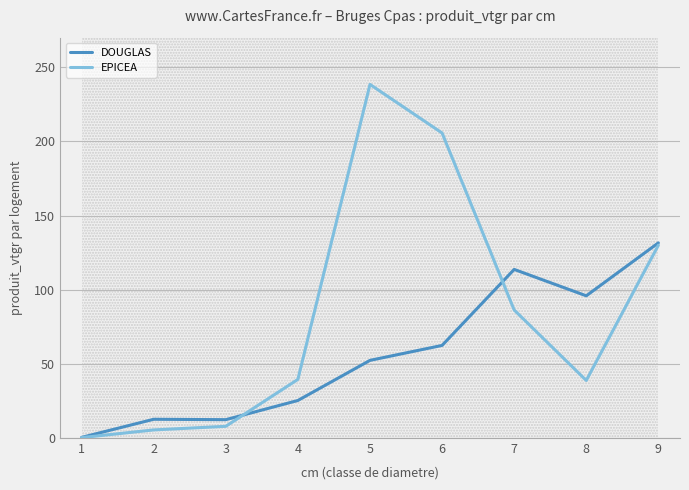

Where is the first local minimum for EPICEA?

8